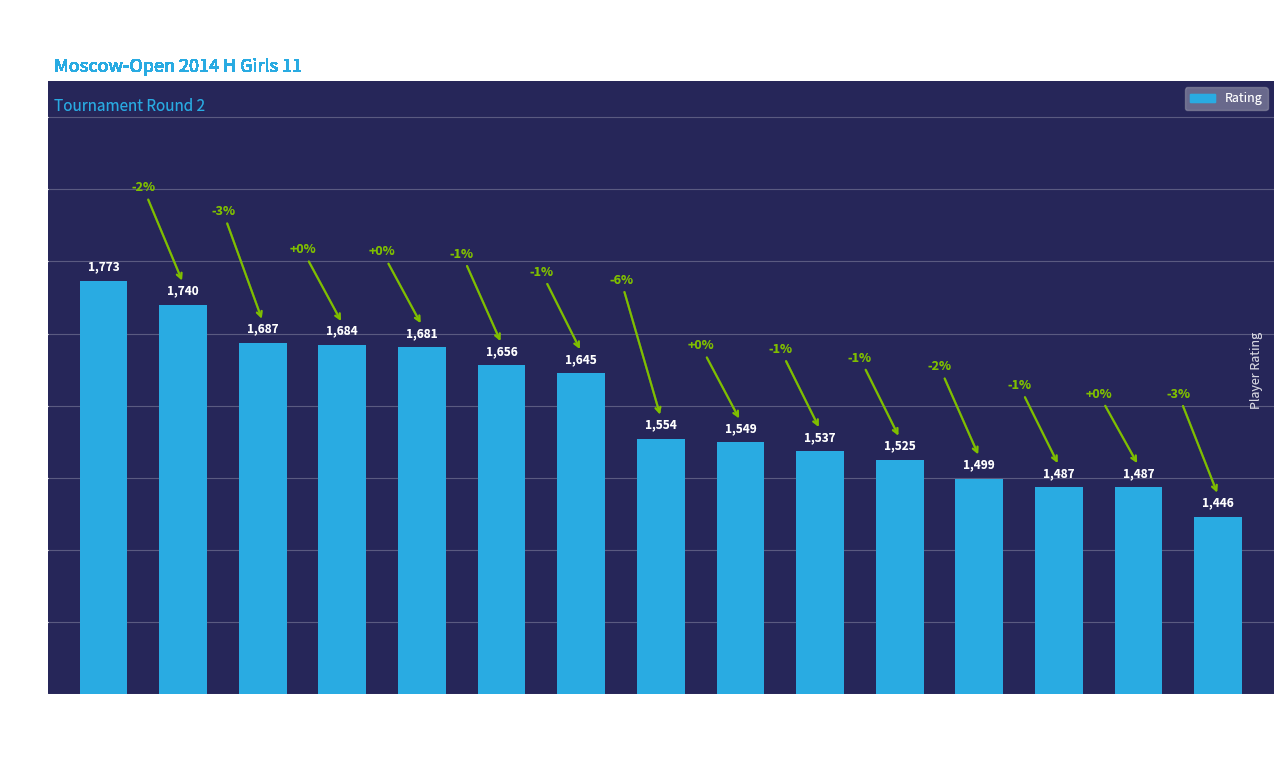

Are the bars grouped side by side (vs. stacked)?

No